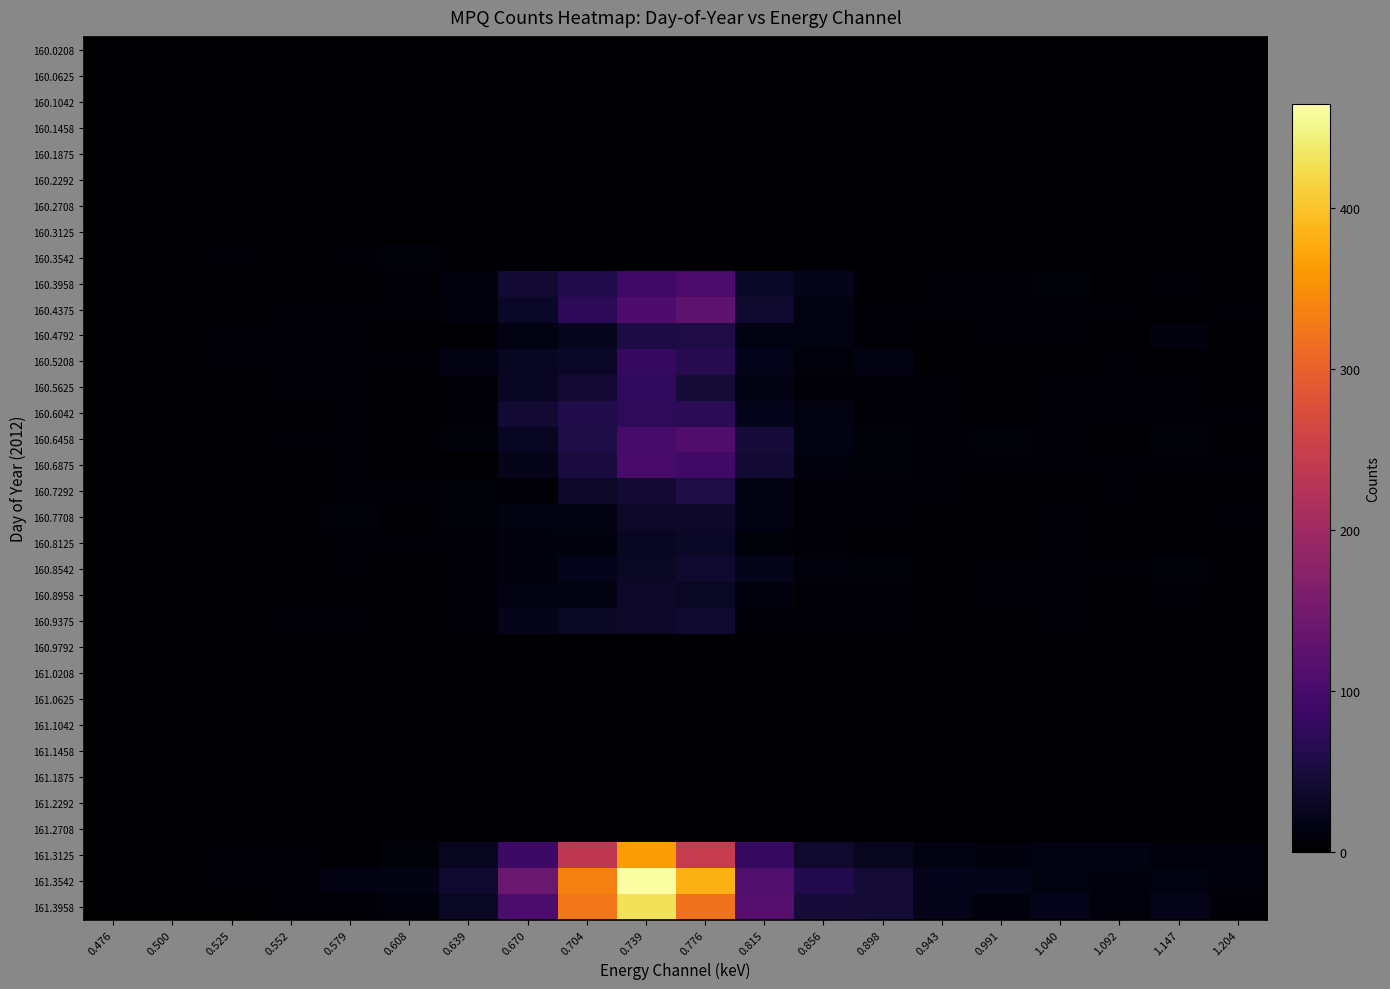

Which series changed the most between 0.476 and 1.092?

161.3125